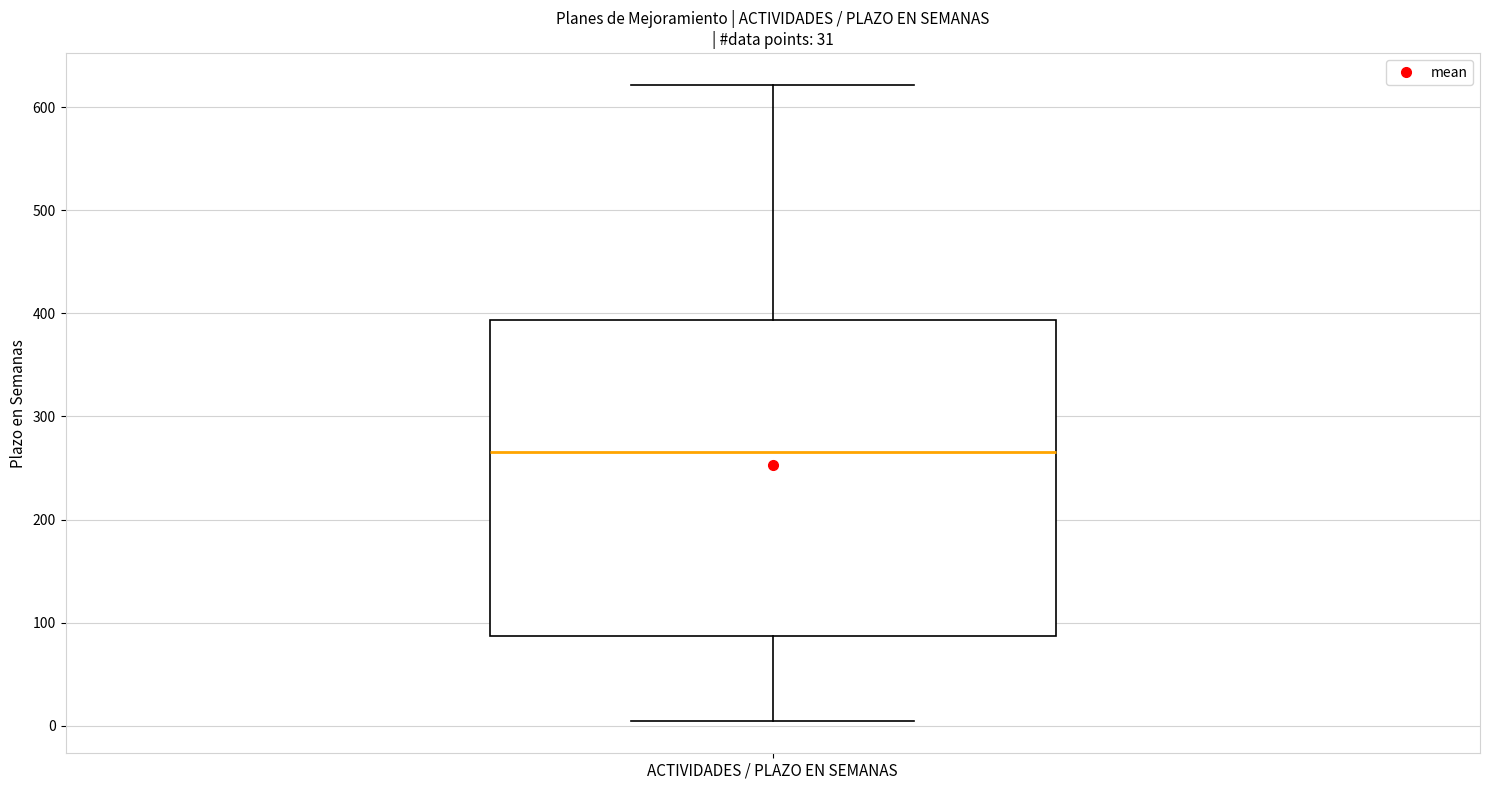

Transcribe this box plot: give where the median line is, the range the box spans, and where the two whiskers end, as read against the y-axis. The values are not printed on the chart, so give them approximately, as read against the axis.

median 270, box 90 to 390, whiskers 0 to 620